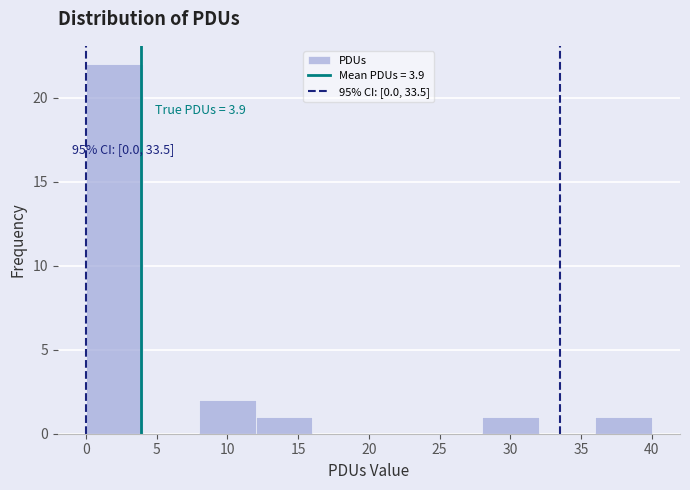

Over which range of the x-axis is the bar tallest?

0 to 4